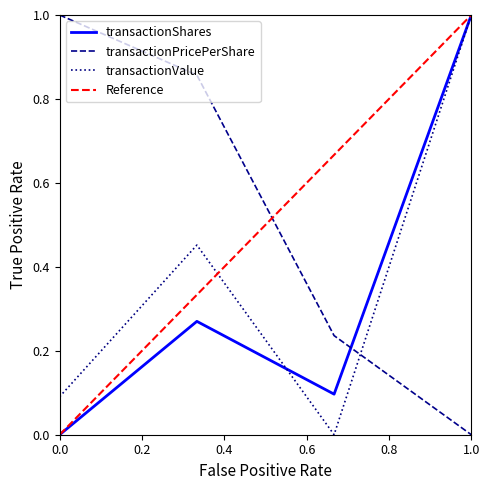

True or false: transactionValue has a value of 1.0 at 1.0.

True